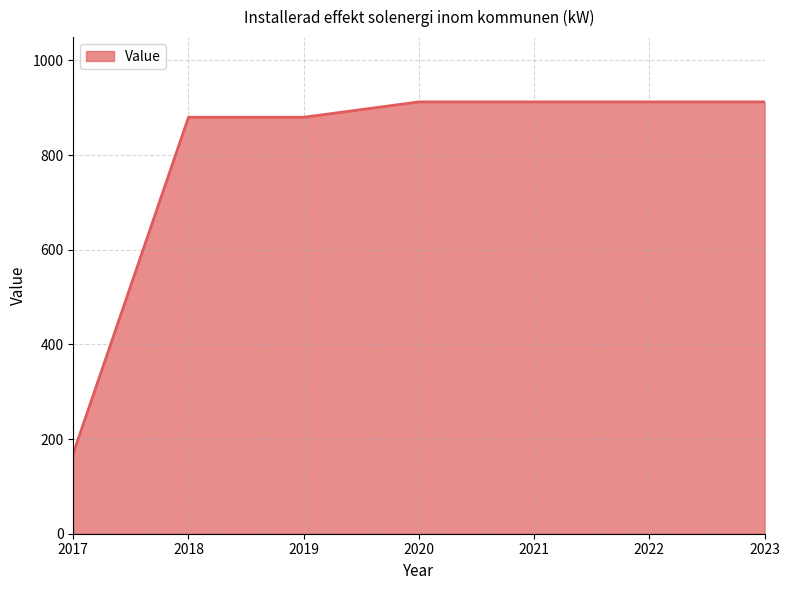

How many lines are shown in the chart?

1